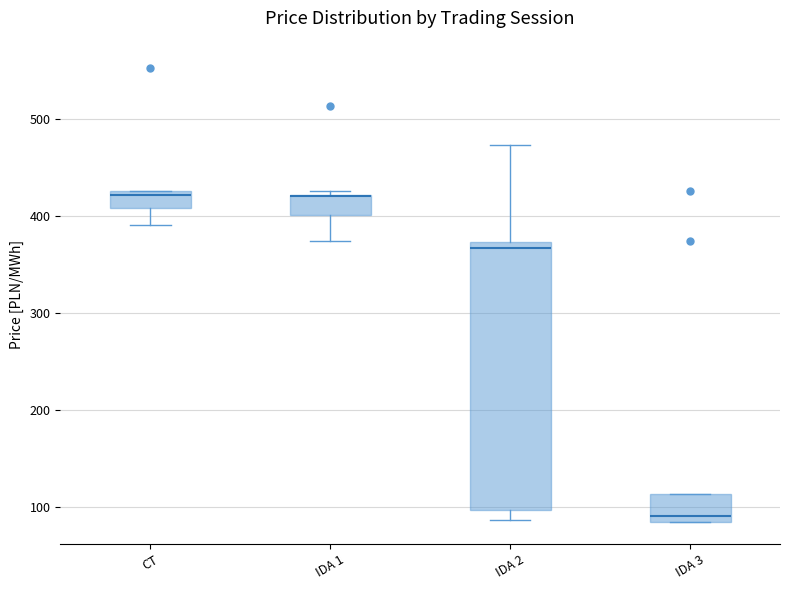

Reading left to right, transcribe this box plot: for each box, give where its median line is, the range the box spans, and where its two whiskers end, as read against the y-axis. The values are not printed on the chart, so give them approximately, as read against the axis.

CT: median 420, box 410 to 430, whiskers 390 to 430
IDA 1: median 420 (drawn on the box's upper edge), box 400 to 420, whiskers 370 to 430
IDA 2: median 370 (just below the box's upper edge), box 100 to 370, whiskers 90 to 470
IDA 3: median 90 (just above the box's lower edge), box 90 to 110, whiskers 90 to 110